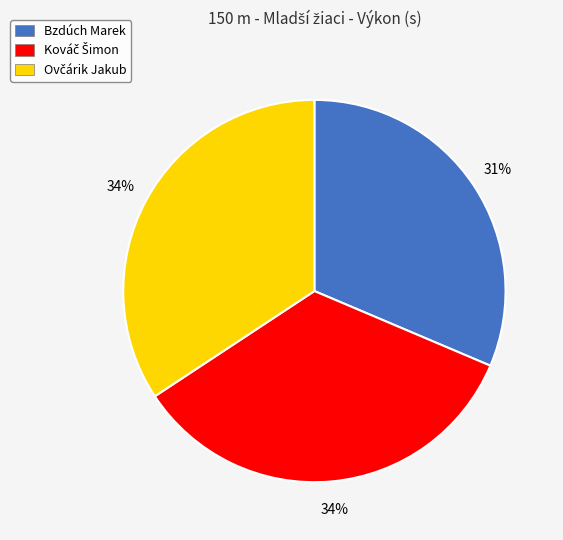

Is there any slice that represents more than half of the pie?

No